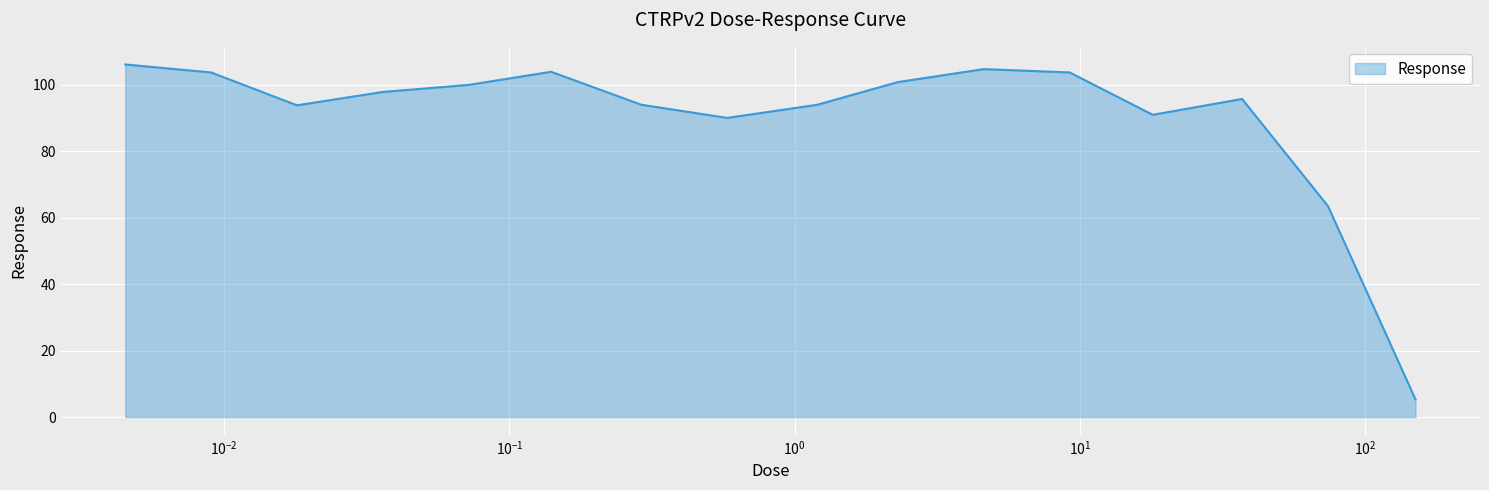

What is the smallest value displayed?

5.3